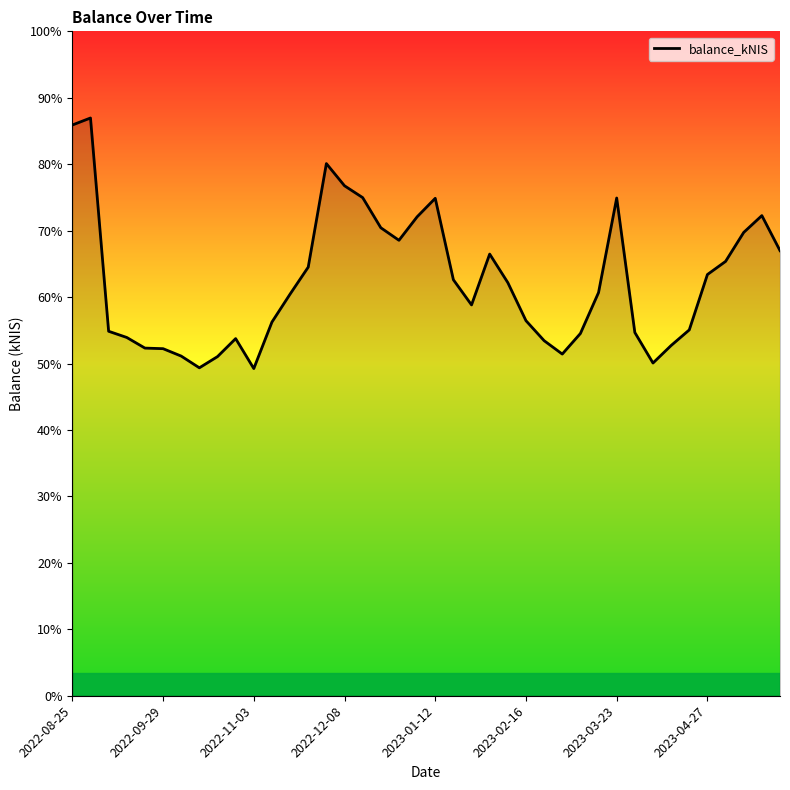

Does the chart have visible grid lines?

No